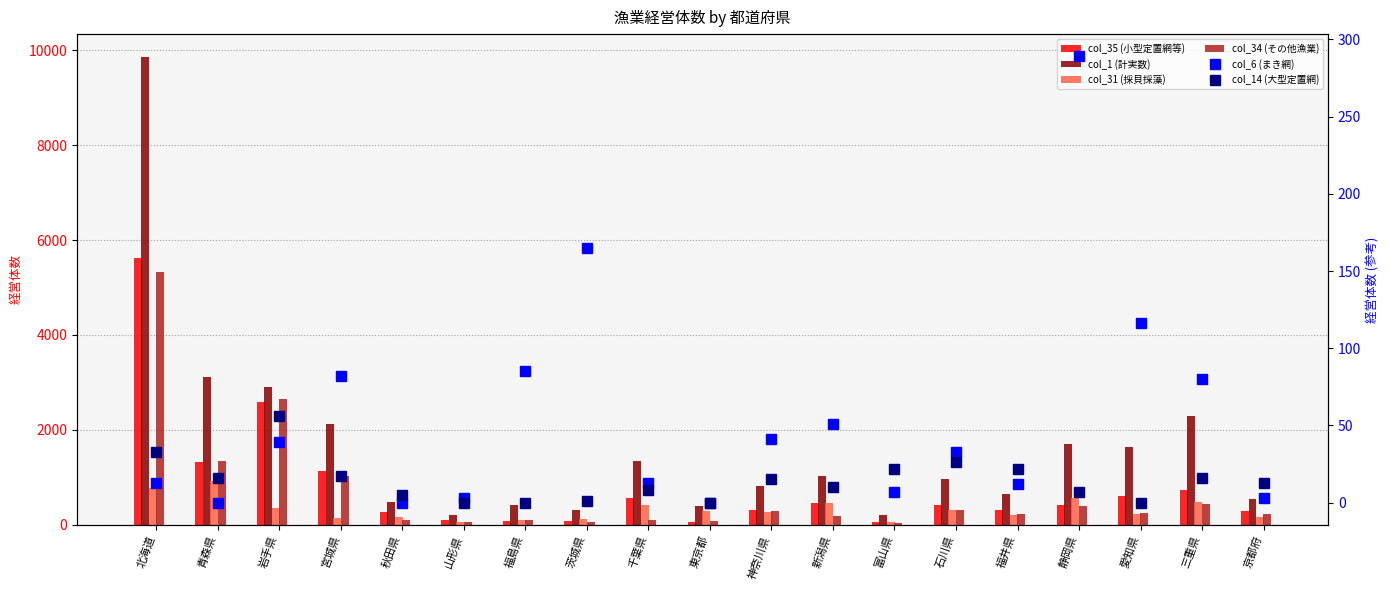

Reading left to right, transcribe all the data shown in this chart.

col_35 (小型定置網等): 5624	1327	2586	1137	263	106	86	84	574	62	310	459	61	422	305	427	611	737	292
col_1 (計実数): 9845	3116	2896	2129	476	209	421	310	1347	399	819	1033	217	971	648	1714	1640	2286	545
col_31 (採貝採藻): 776	925	364	148	159	71	103	120	427	289	271	454	54	304	199	572	230	472	163
col_34 (その他漁業): 5318	1354	2643	1033	105	52	112	62	96	72	298	179	34	319	228	391	259	444	221
col_6 (まき網): 13	0	39	82	0	3	85	165	13	0	41	51	7	33	12	289	116	80	3
col_14 (大型定置網): 33	16	56	17	5	0	0	1	8	0	15	10	22	26	22	7	0	16	13